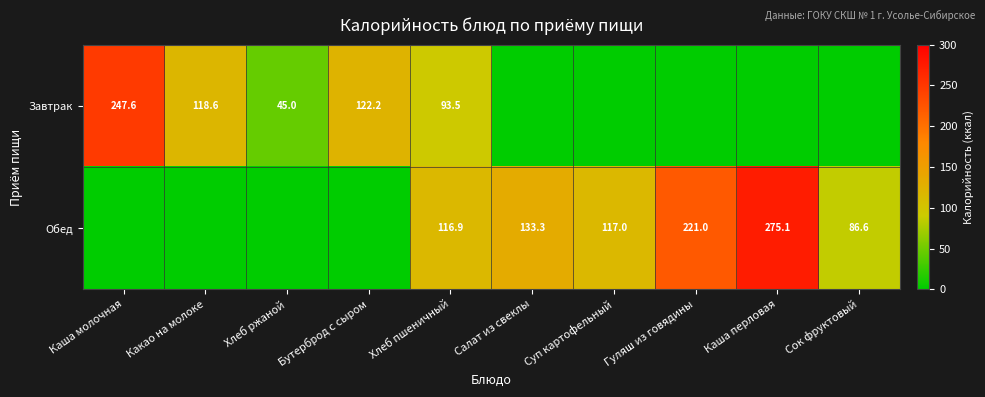

The Обед series shows 275.1 at Каша перловая. True or false?

True